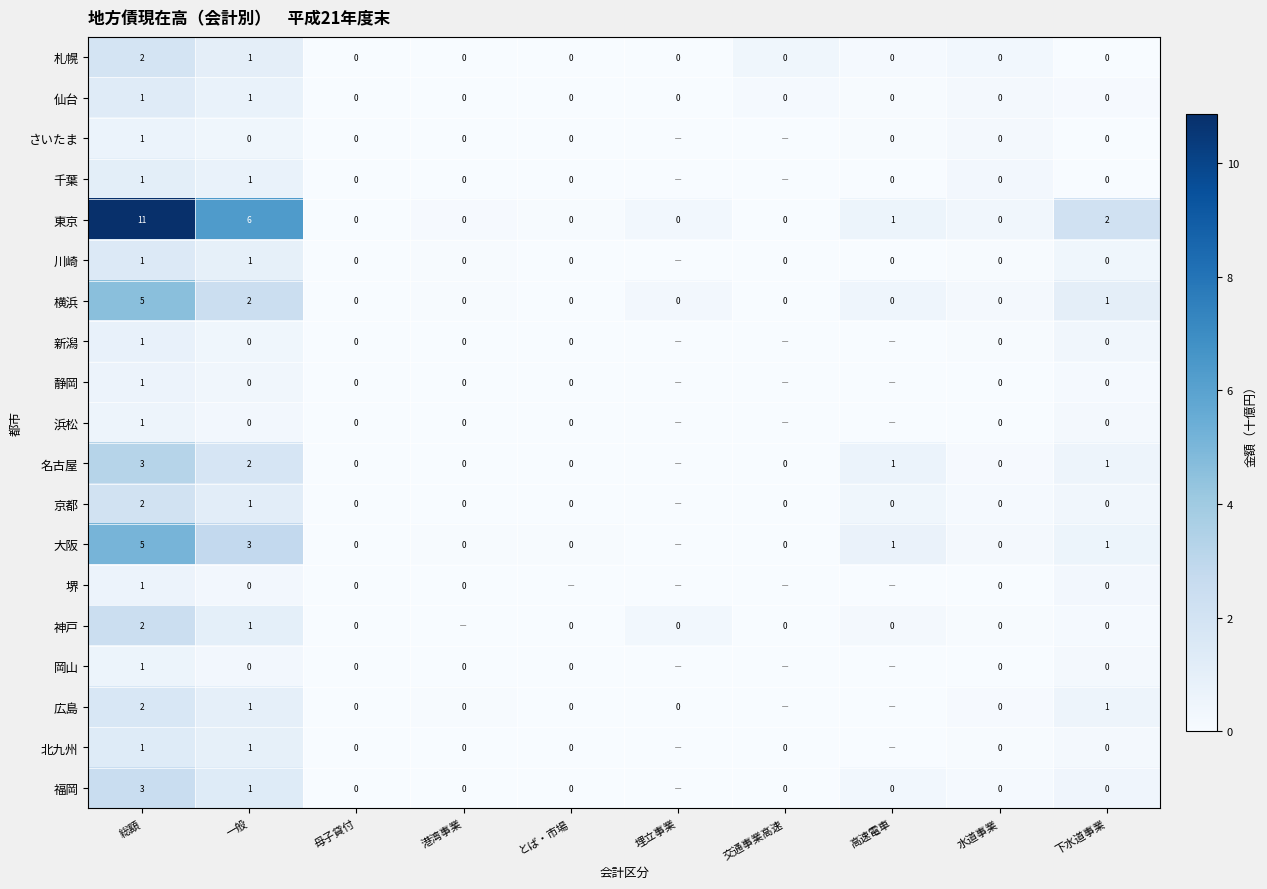

What is the maximum value shown in the chart?

10.9